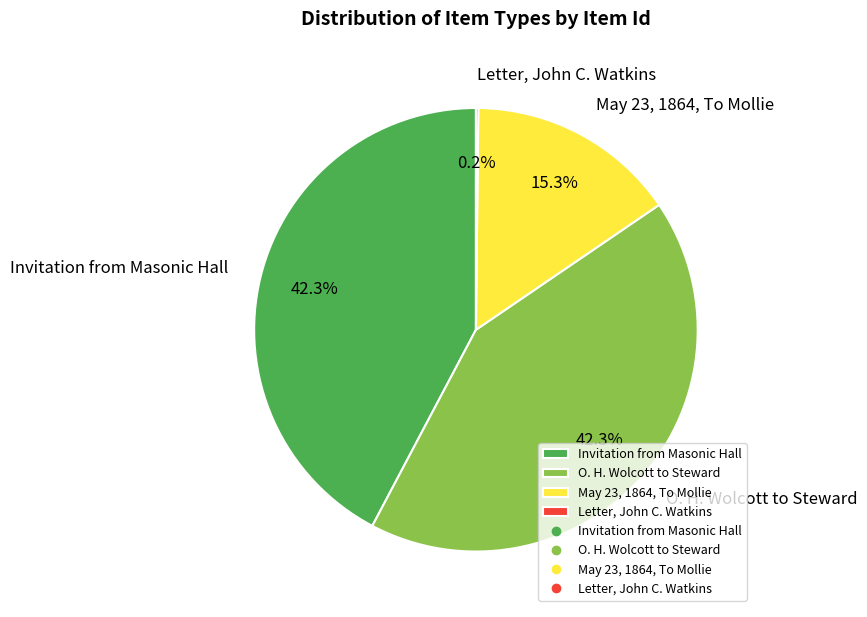

True or false: May 23, 1864, To Mollie accounts for 1% of the total.

False